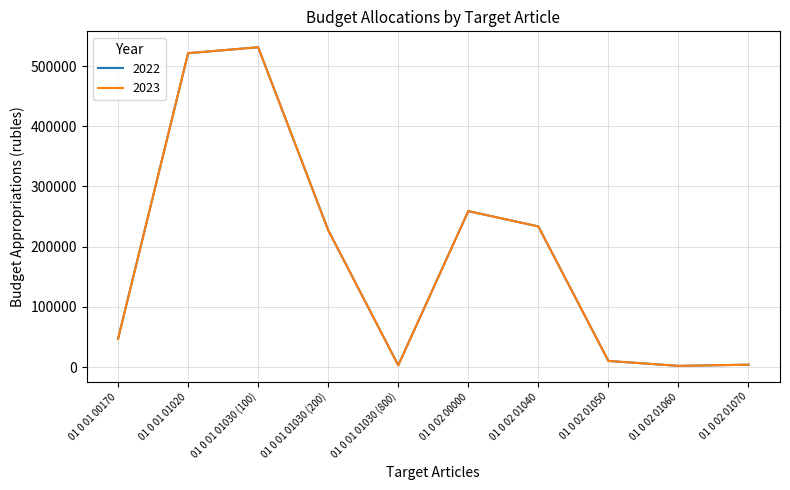

Does the chart display data point markers on the line(s)?

No